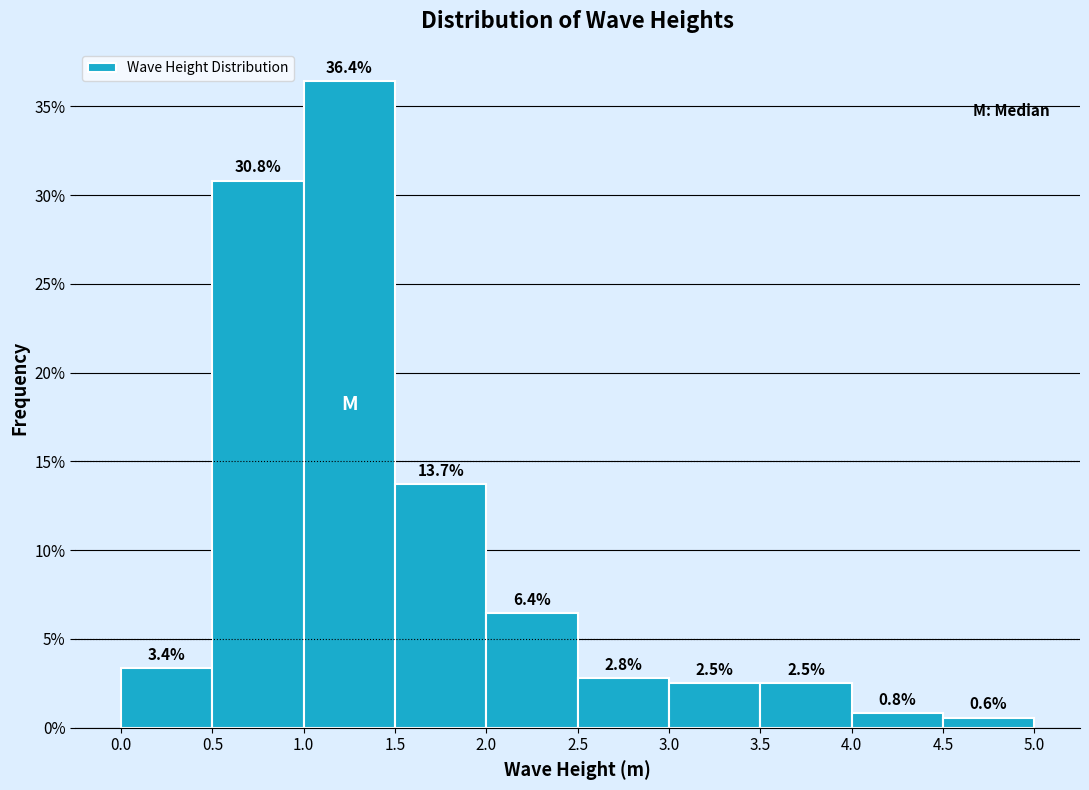

Reading left to right, transcribe this chart: for each bar, give the range it covers on the x-axis and its height.

0.0 to 0.5: 3.4
0.5 to 1.0: 30.8
1.0 to 1.5: 36.4
1.5 to 2.0: 13.7
2.0 to 2.5: 6.4
2.5 to 3.0: 2.8
3.0 to 3.5: 2.5
3.5 to 4.0: 2.5
4.0 to 4.5: 0.8
4.5 to 5.0: 0.6